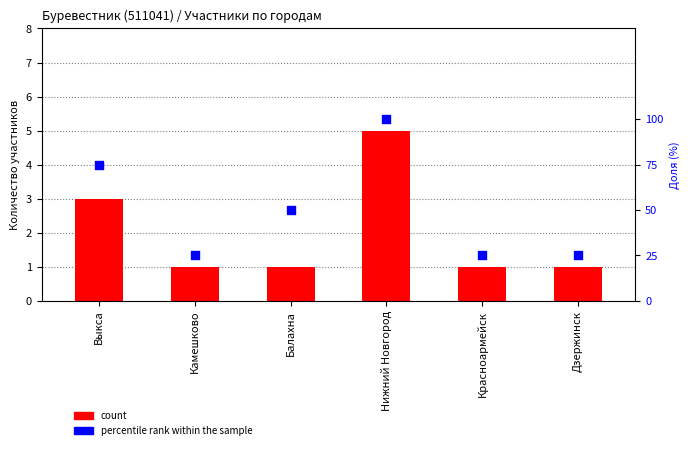

Which series contains the lowest Y value?

count